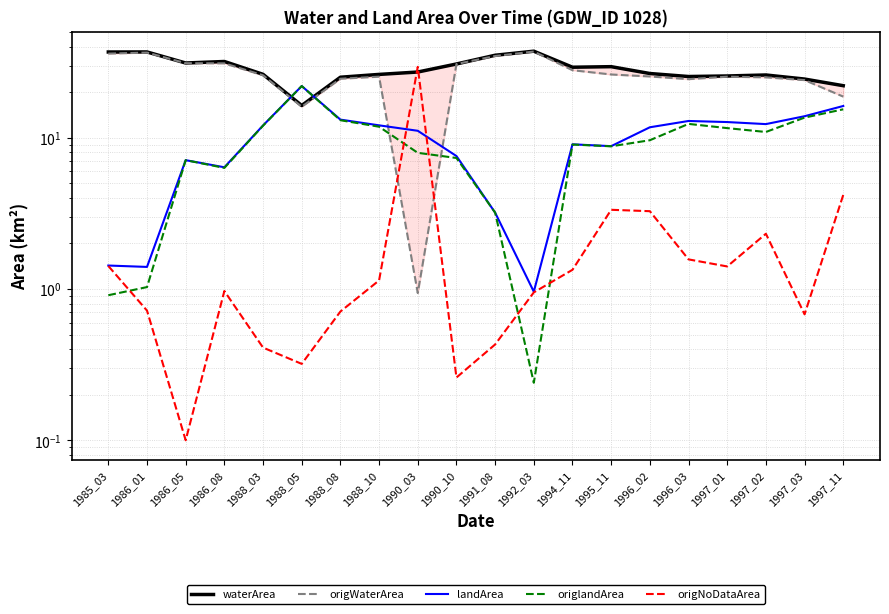

At which category does the chart reach its peak across all series?

1992_03